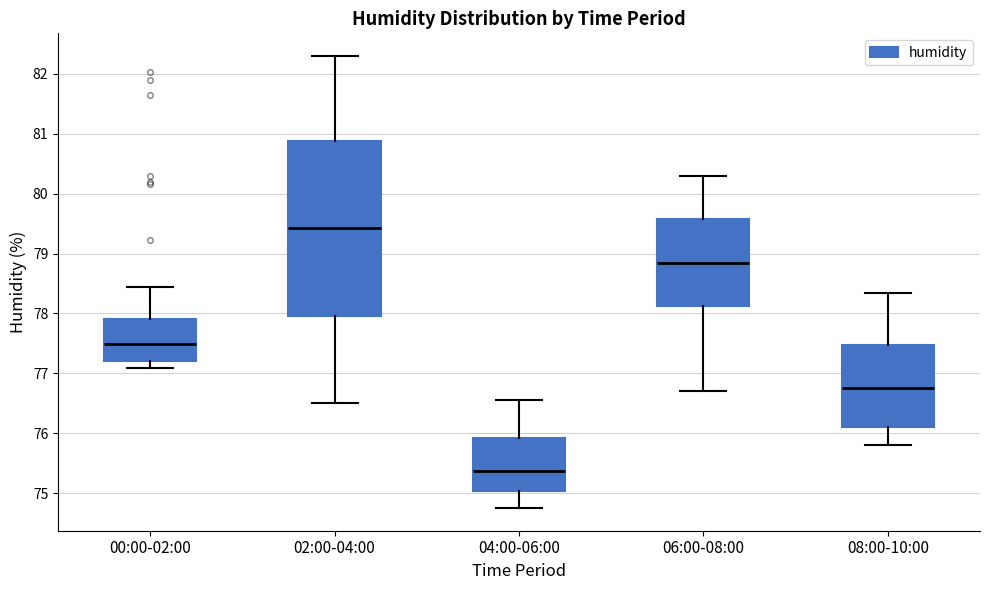

Reading left to right, read every box against the y-axis: the position of its median line, the range the box covers, and the ends of its whiskers. The values are not printed on the chart, so give them approximately, as read against the axis.

00:00-02:00: median 77.5, box 77.2 to 77.9, whiskers 77.1 to 78.4
02:00-04:00: median 79.4, box 78.0 to 80.9, whiskers 76.5 to 82.3
04:00-06:00: median 75.4, box 75.0 to 75.9, whiskers 74.8 to 76.6
06:00-08:00: median 78.9, box 78.1 to 79.6, whiskers 76.7 to 80.3
08:00-10:00: median 76.8, box 76.1 to 77.5, whiskers 75.8 to 78.4